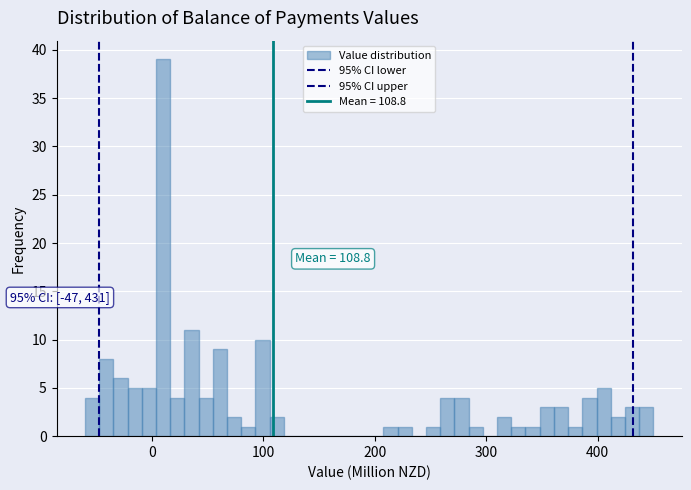

Read against the x-axis, roughly where is the centre of the tallest bar?

10